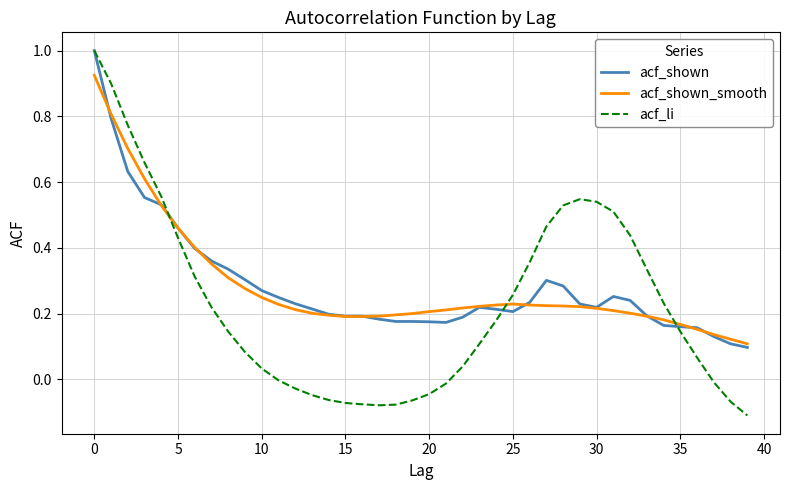

How many times do acf_shown_smooth and acf_li cross each other?

3